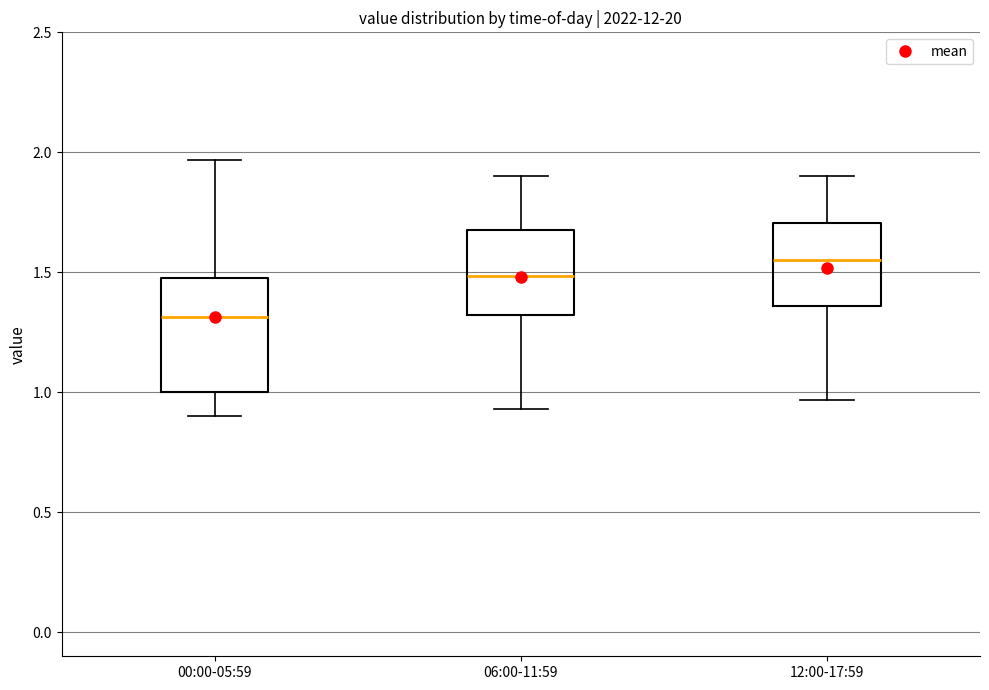

Which box is the tallest, from its lower edge to its upper edge?

00:00-05:59